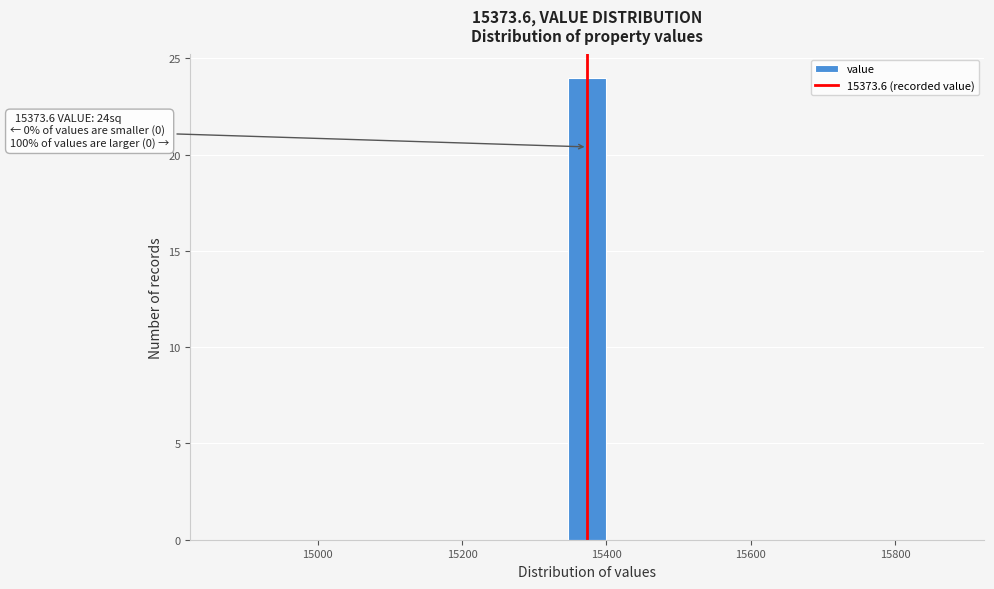

Read against the x-axis, roughly where is the centre of the tallest bar?

15380